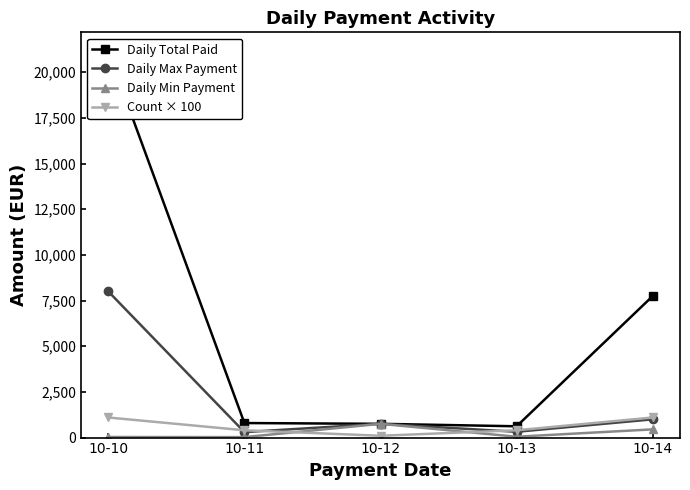

How many intersections are there between Daily Max Payment and Count × 100?

3